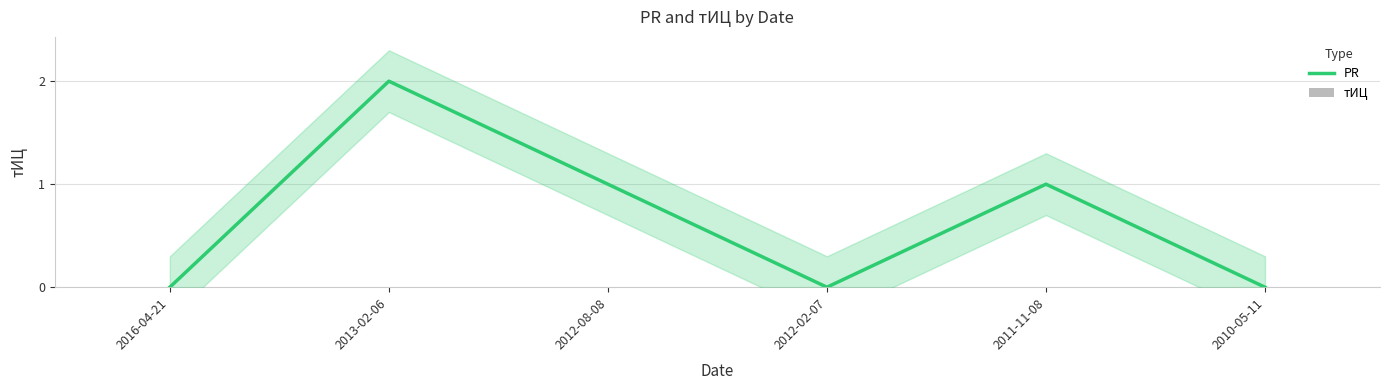

What position from the left is 2012-08-08?

3